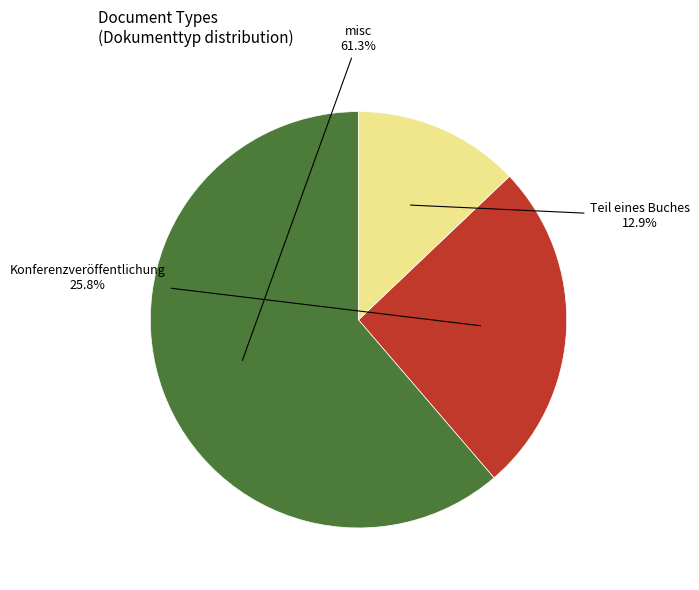

How many slices are in this pie chart?

3